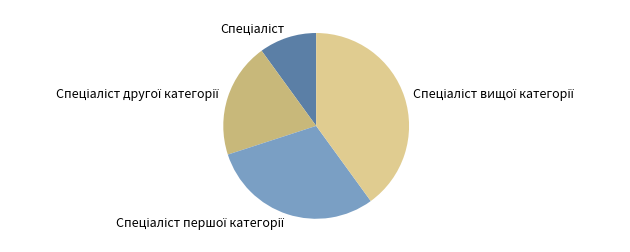

Does any single category account for the majority?

No